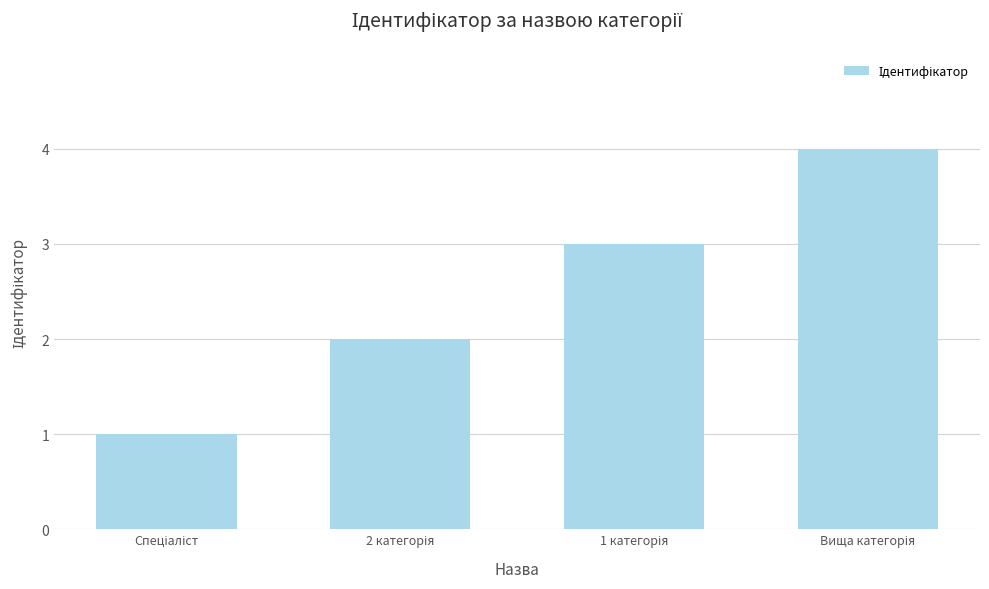

How many bars are there in total?

4